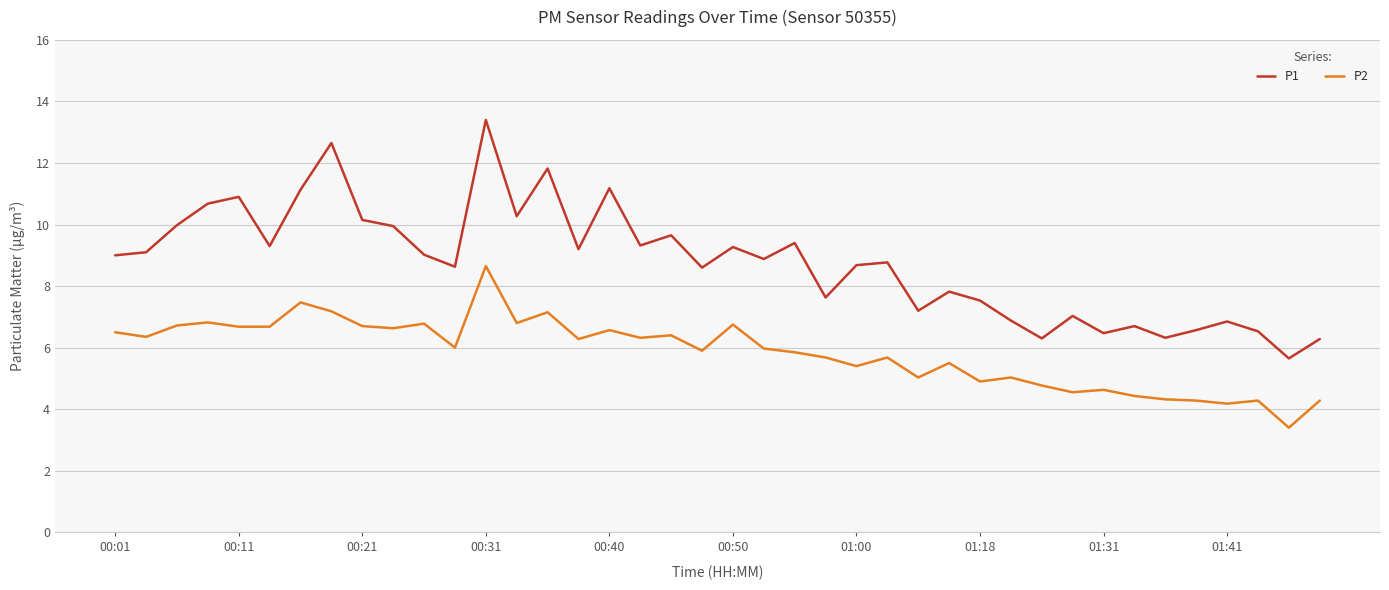

What is the smallest value displayed?

3.4